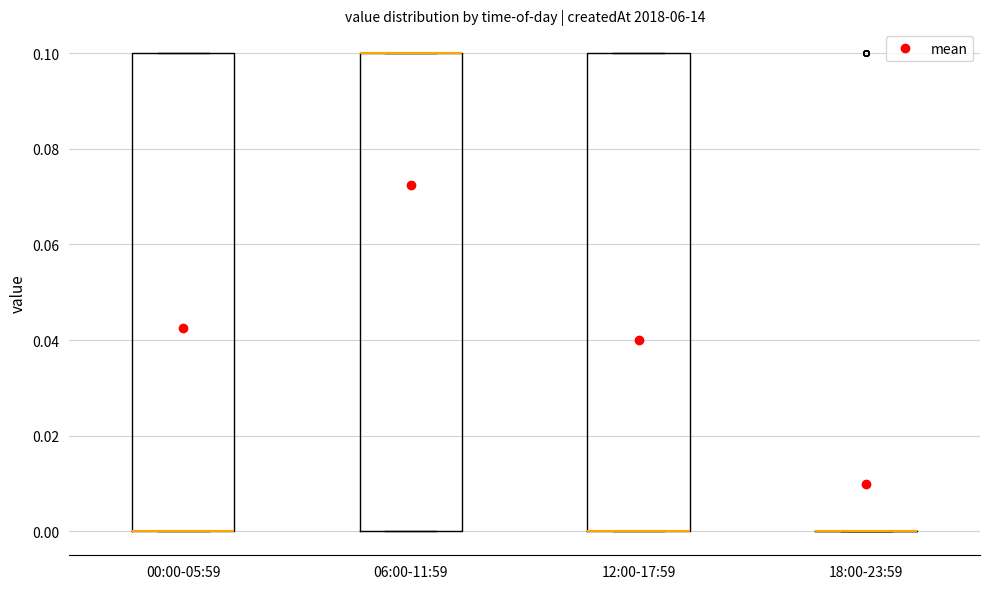

Reading left to right, read every box against the y-axis: the position of its median line, the range the box covers, and the ends of its whiskers. The values are not printed on the chart, so give them approximately, as read against the axis.

00:00-05:59: median 0.0 (drawn on the box's lower edge), box 0.0 to 0.1, whiskers 0.0 to 0.1
06:00-11:59: median 0.1 (drawn on the box's upper edge), box 0.0 to 0.1, whiskers 0.0 to 0.1
12:00-17:59: median 0.0 (drawn on the box's lower edge), box 0.0 to 0.1, whiskers 0.0 to 0.1
18:00-23:59: box collapsed to a line at 0.0, whiskers 0.0 to 0.0